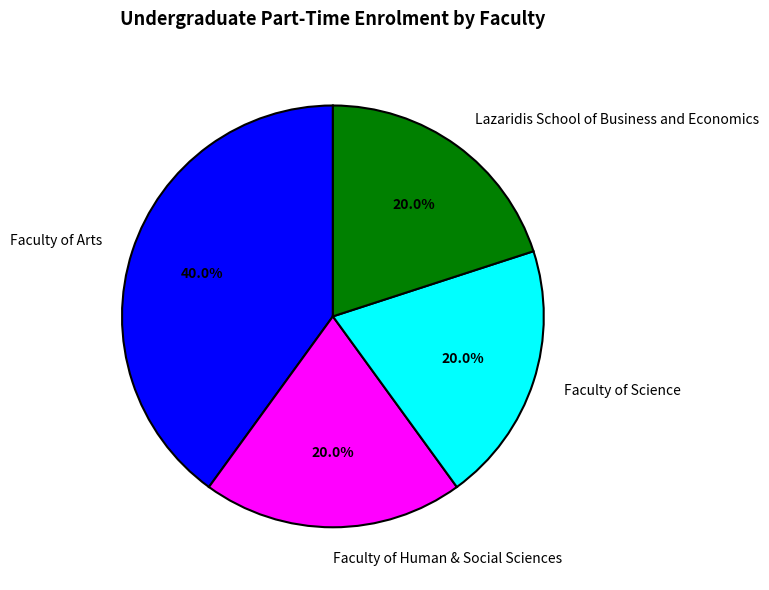

Approximately how many times larger is the value at Lazaridis School of Business and Economics compared to Faculty of Arts?

0.5